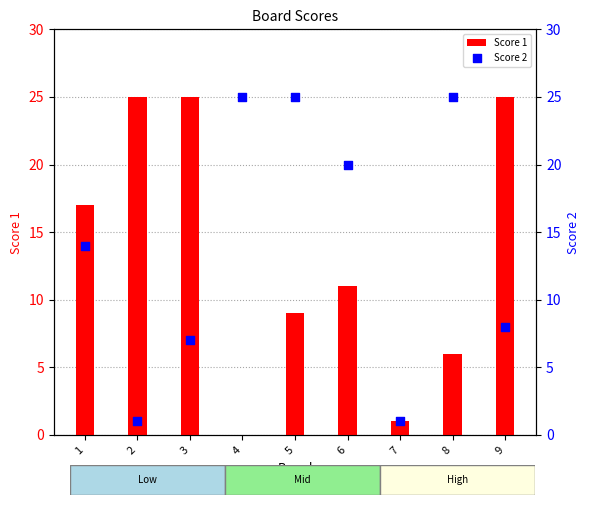

Is the value of Score 2 at 8 greater than the value of Score 1 at 3?

No